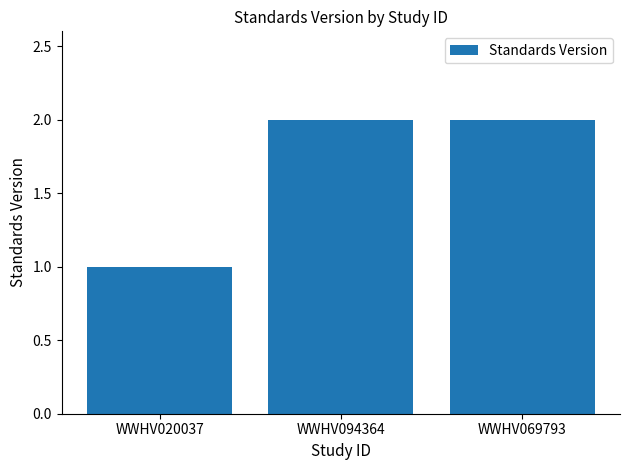

Reading right to left, list all the values displayed in this chart.

WWHV069793=2	WWHV094364=2	WWHV020037=1